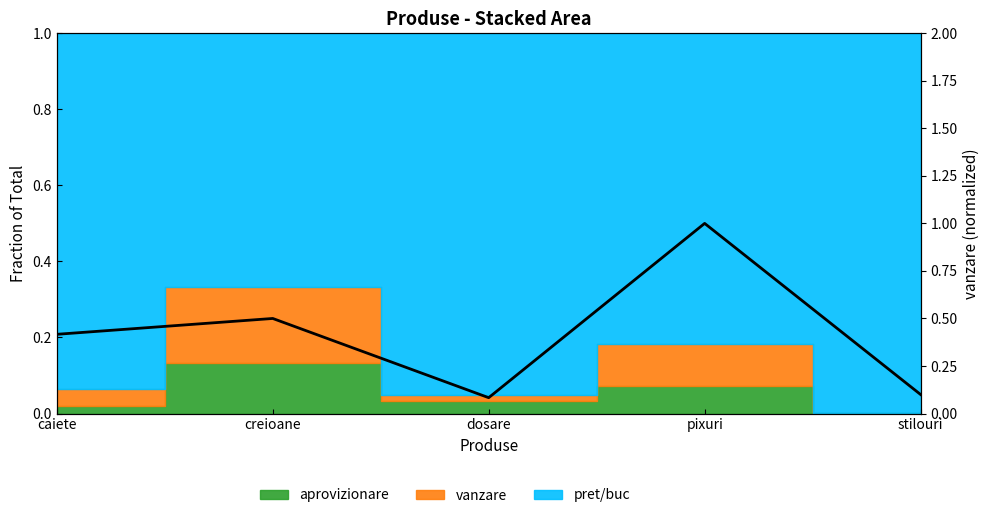

Which category has the lowest value across all series?

dosare